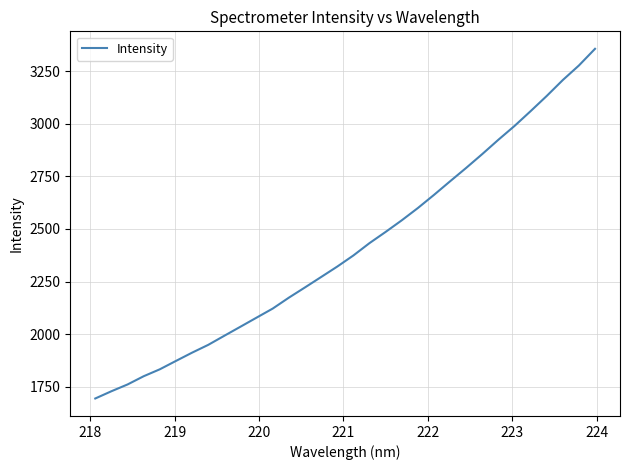

What is the maximum value shown in the chart?

3355.4